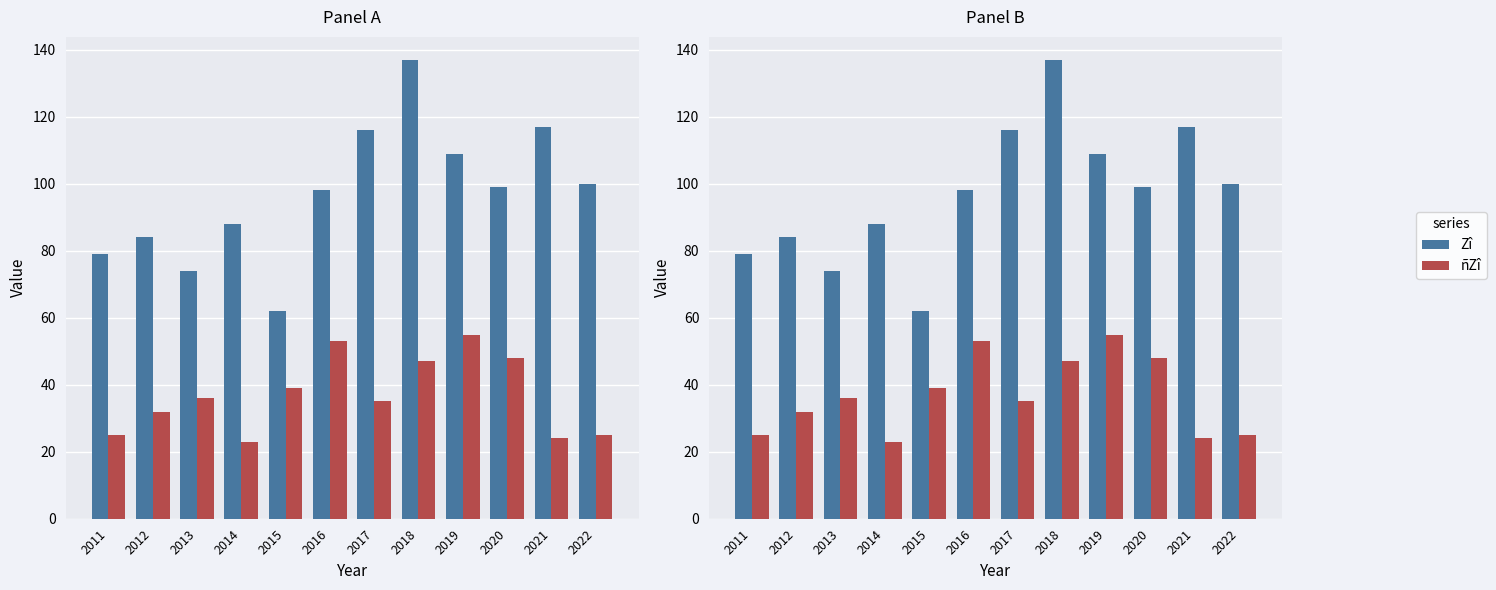

The ñZî series shows 8 at 2017. True or false?

False